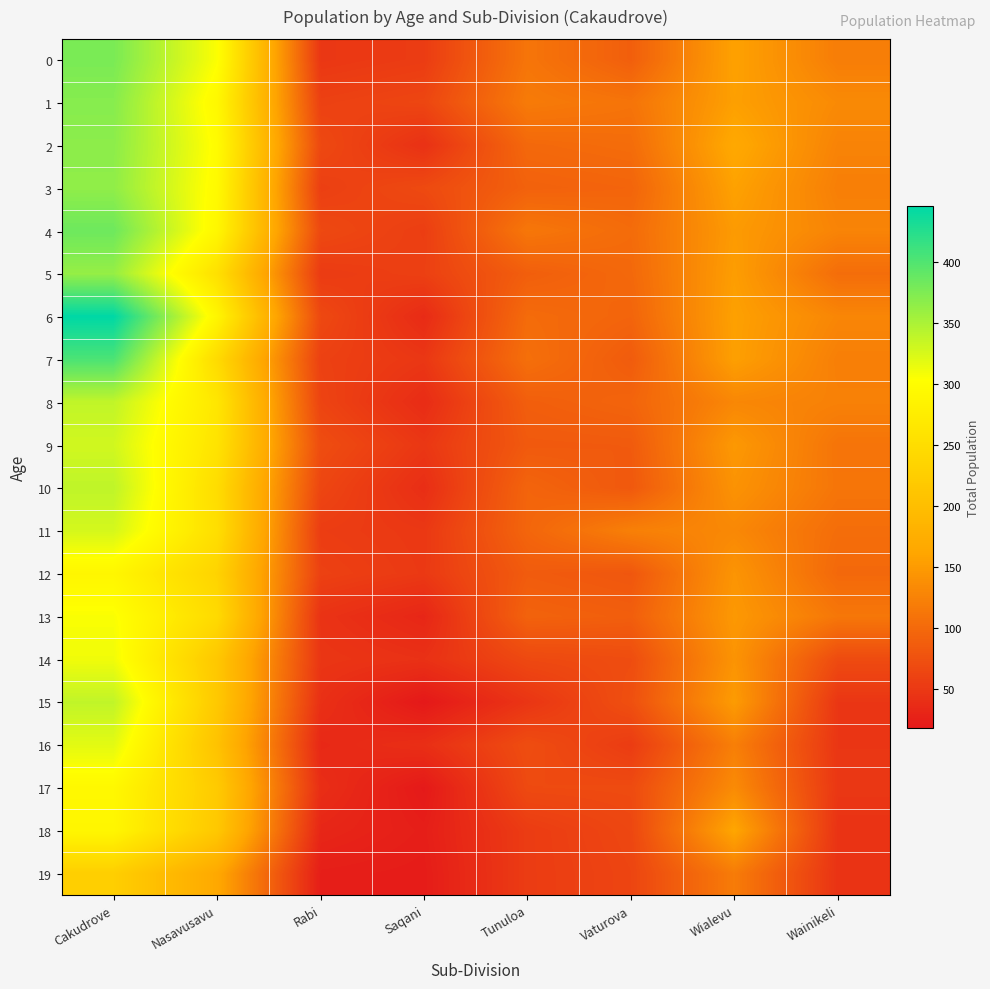

Which has a higher value, Tunuloa or Wainikeli?

Wainikeli